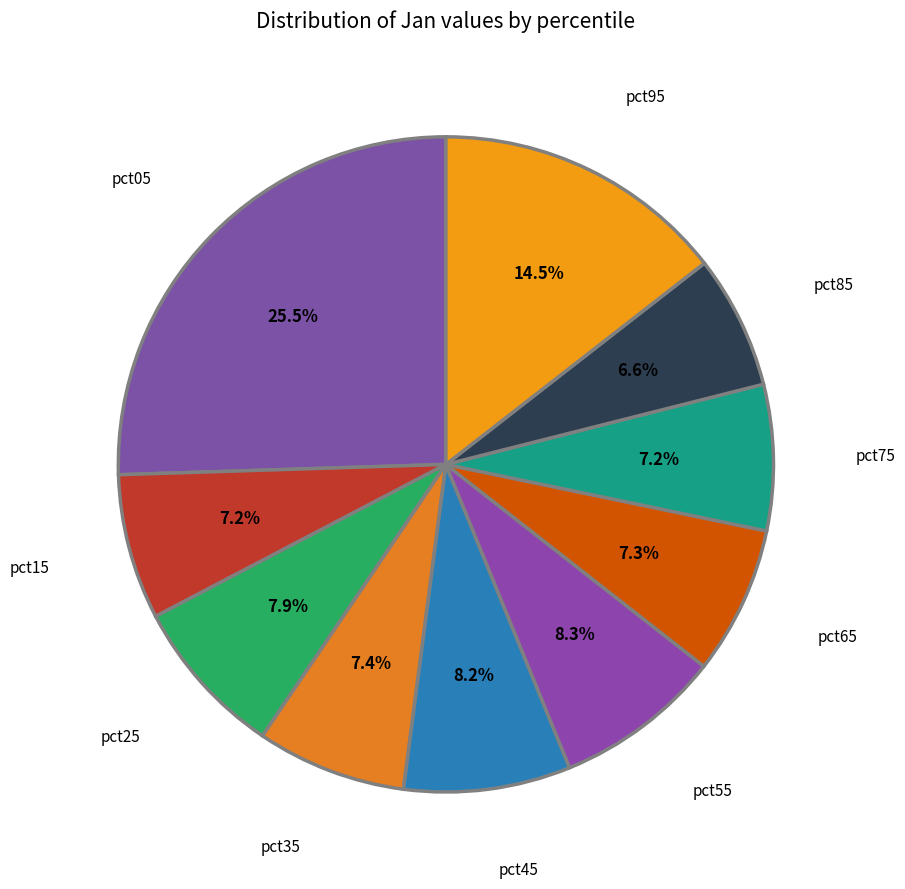

To the nearest percent, what is the combined percentage of pct75 and pct05?

33%